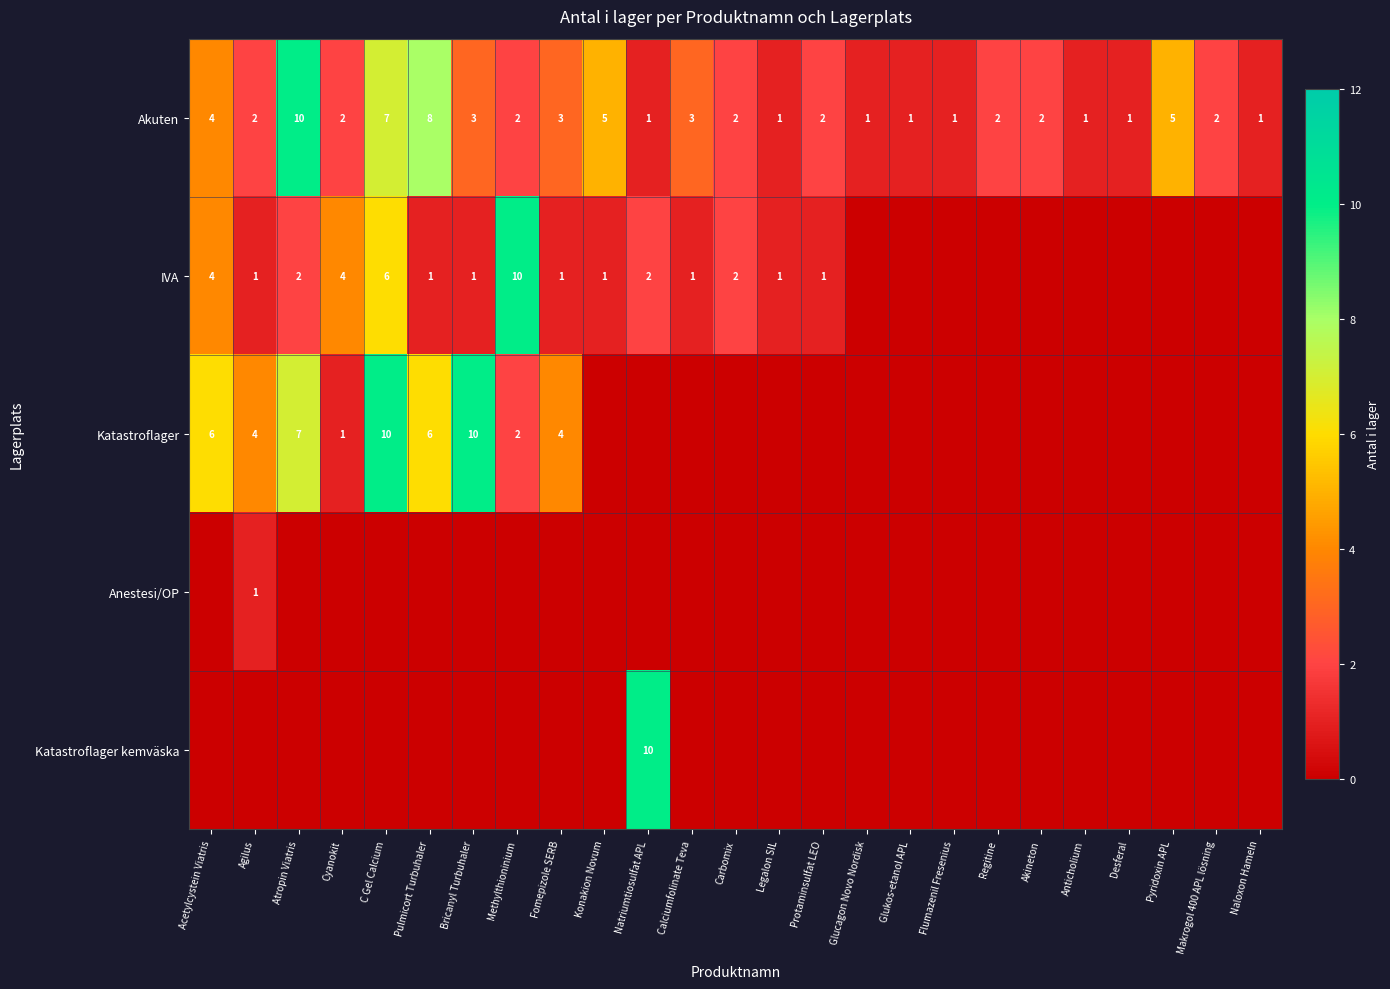

The value of Akuten at Methylthioninium is 2. True or false?

True